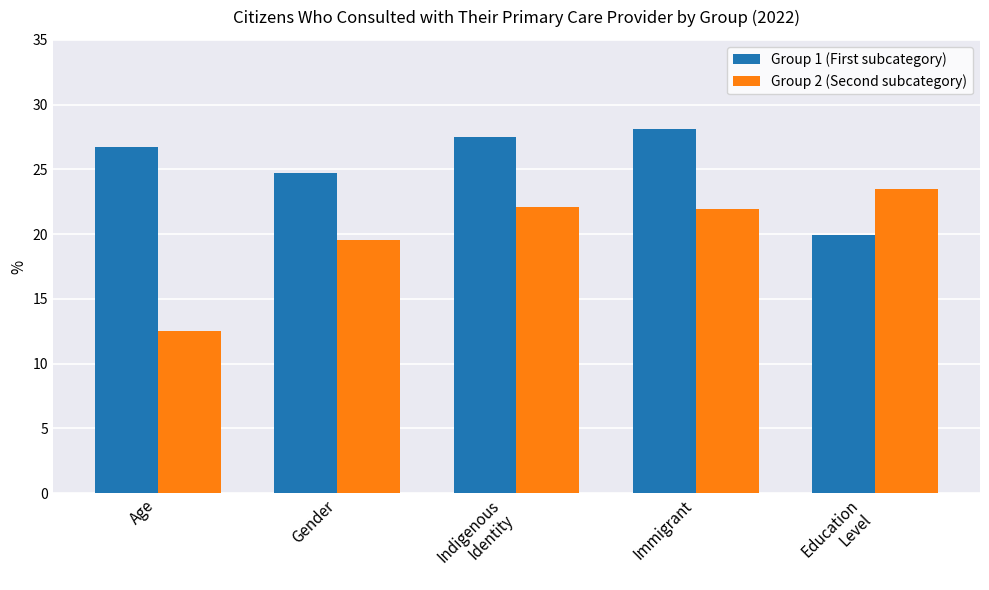

What is the label of the 3rd bar from the right?

Indigenous
Identity